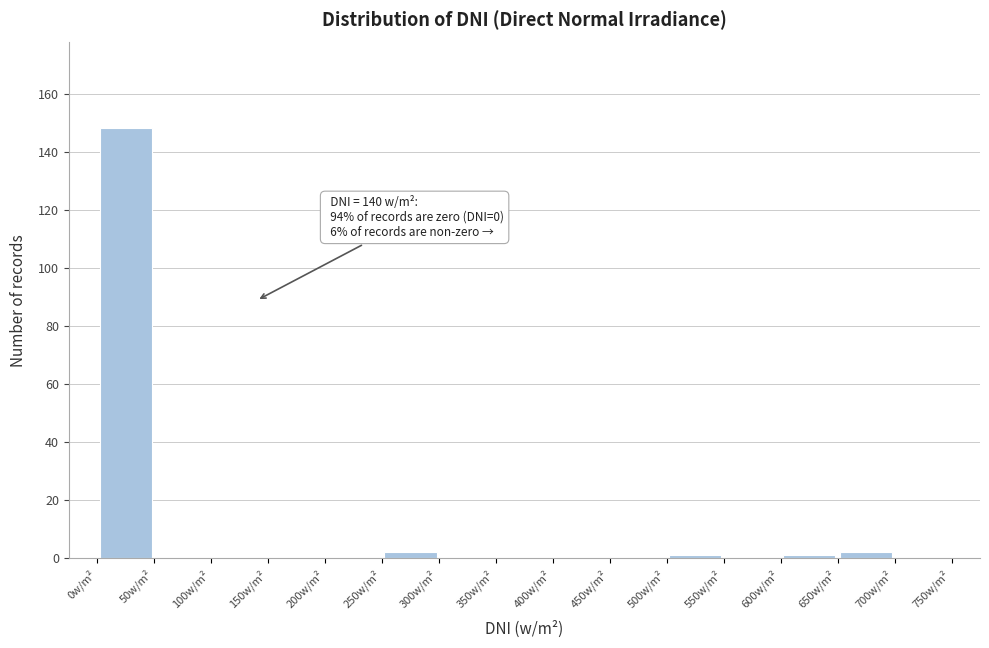

Which range on the x-axis has the tallest bar?

0 to 50